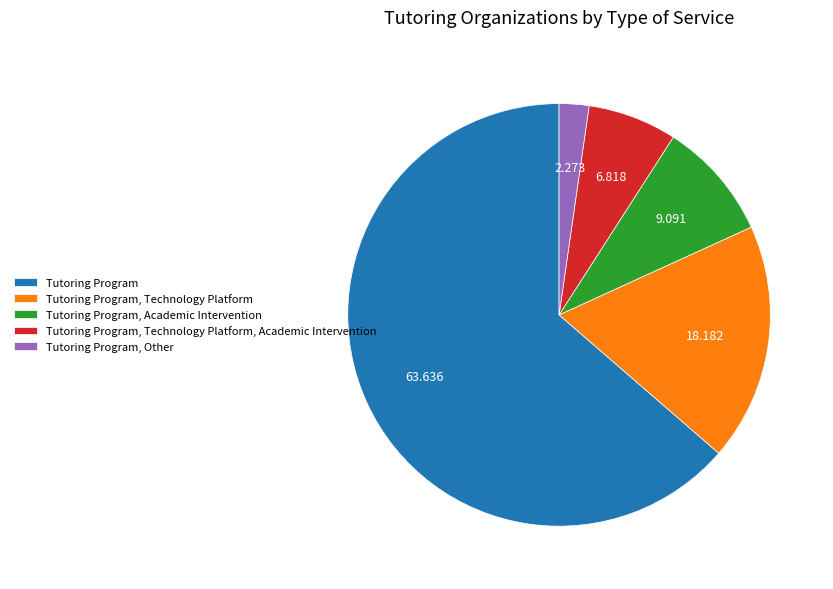

The Tutoring Program, Technology Platform, Academic Intervention slice represents 13% of the pie. True or false?

False